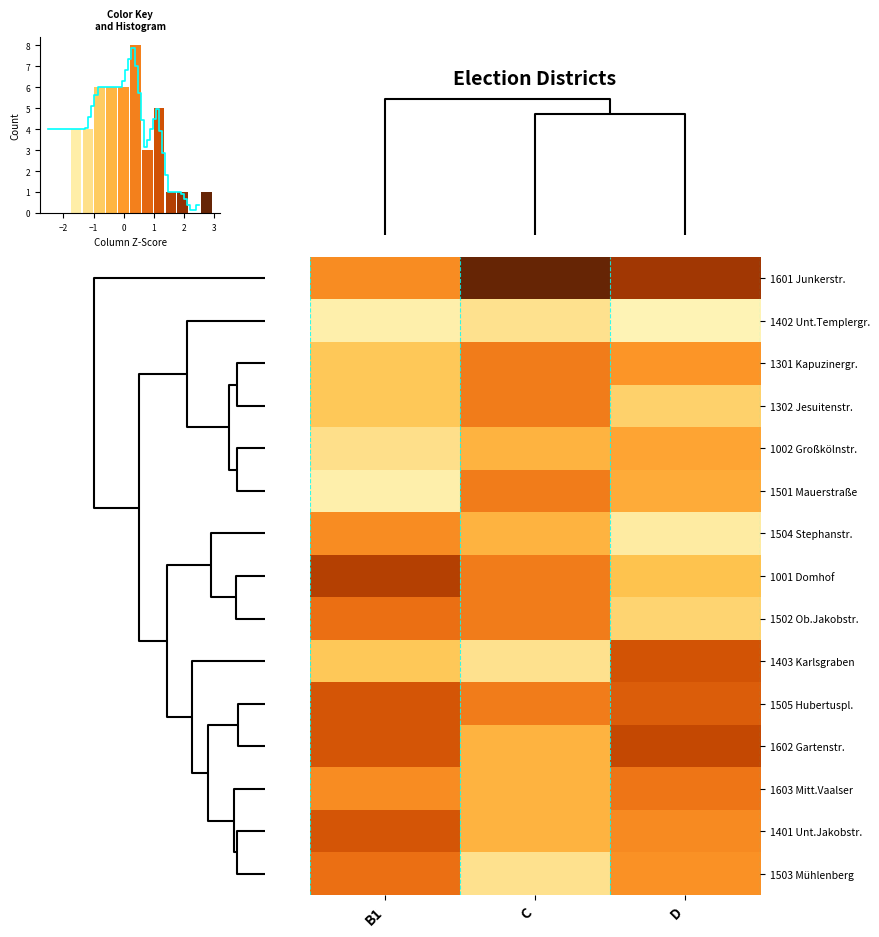

Rank the categories by 1602 Gartenstr. value from highest to lowest.

D, B1, C